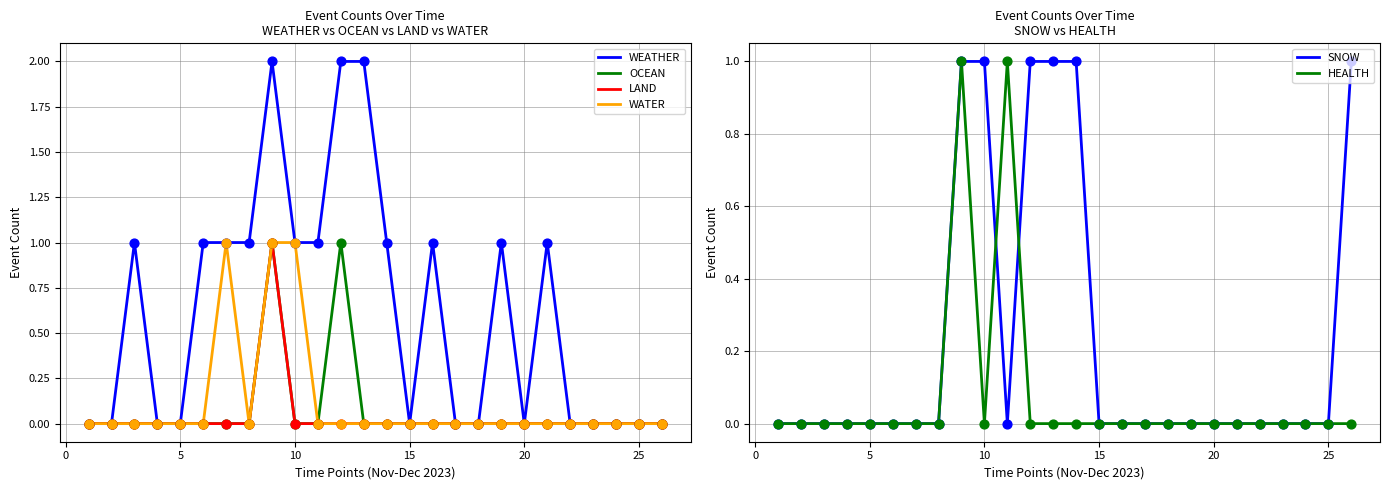

Which series reaches the maximum Y coordinate?

WEATHER